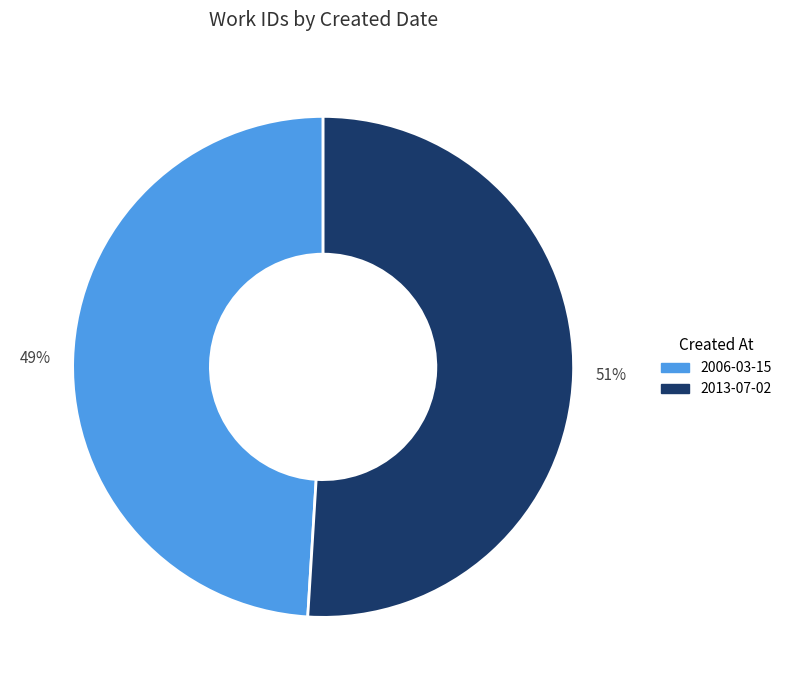

Is 2006-03-15 the majority of the pie?

No